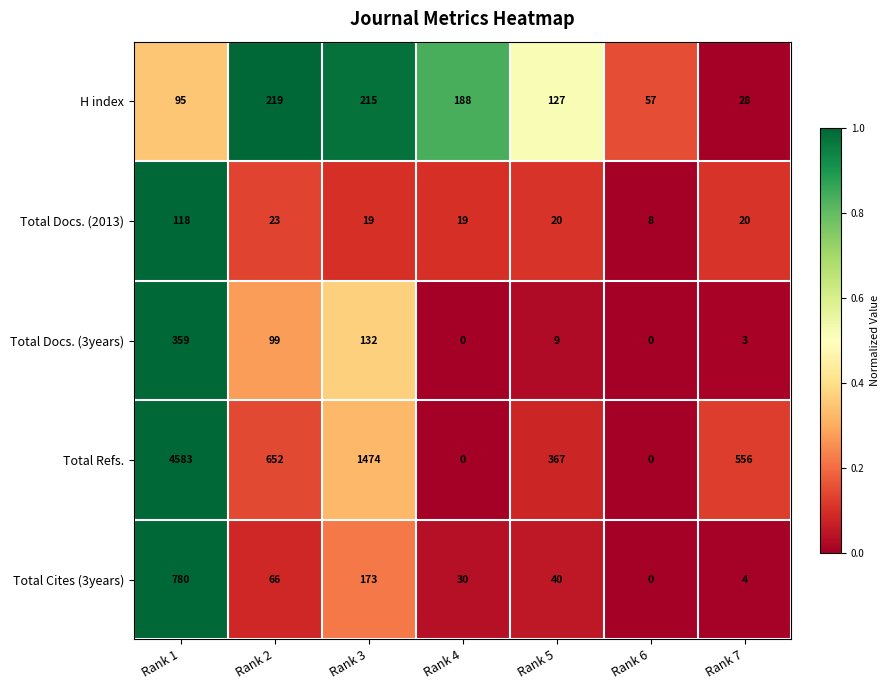

Which series has the widest spread of values?

Total Refs.